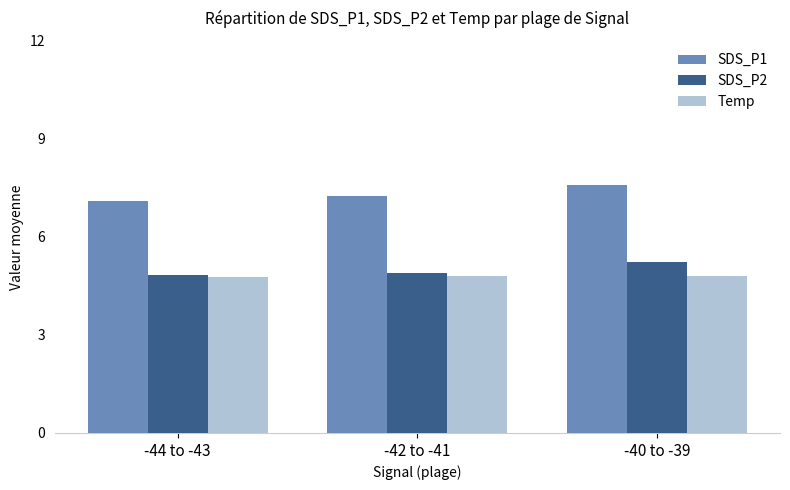

True or false: SDS_P2 has a value of 1.2 at -44 to -43.

False